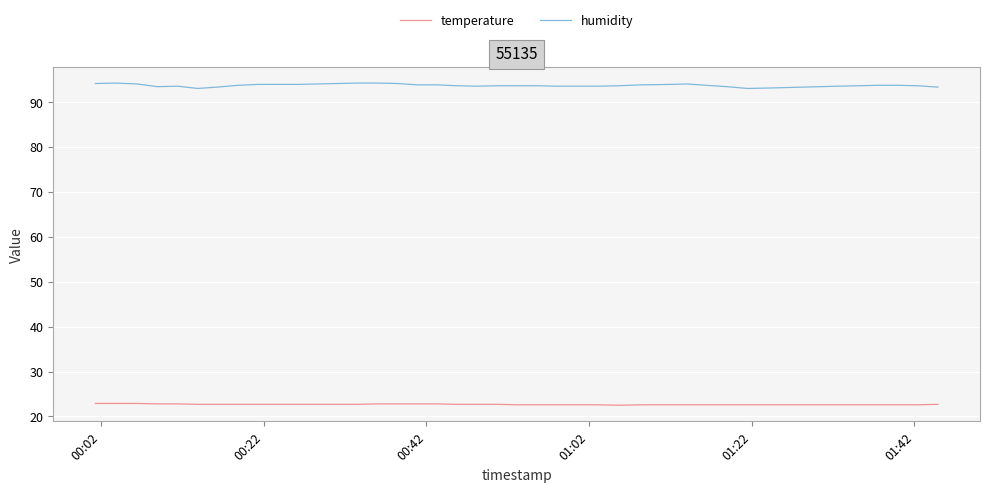

Which series has the largest total across all categories?

humidity